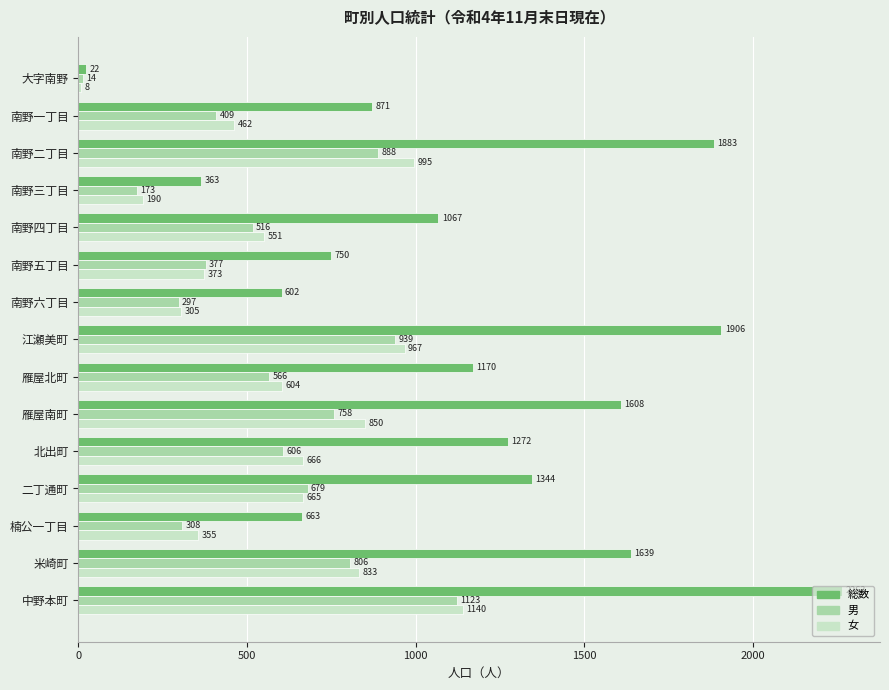

List the labels in order of 女 value, largest first.

中野本町, 南野二丁目, 江瀬美町, 雁屋南町, 米崎町, 北出町, 二丁通町, 雁屋北町, 南野四丁目, 南野一丁目, 南野五丁目, 楠公一丁目, 南野六丁目, 南野三丁目, 大字南野